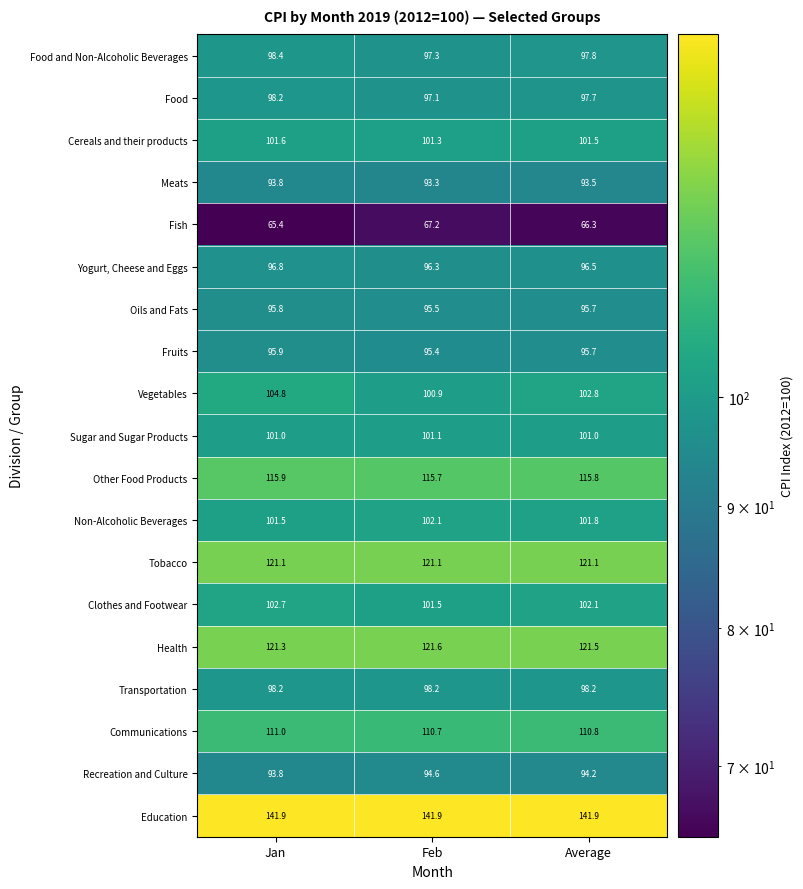

The Education series shows 213.7 at Jan. True or false?

False